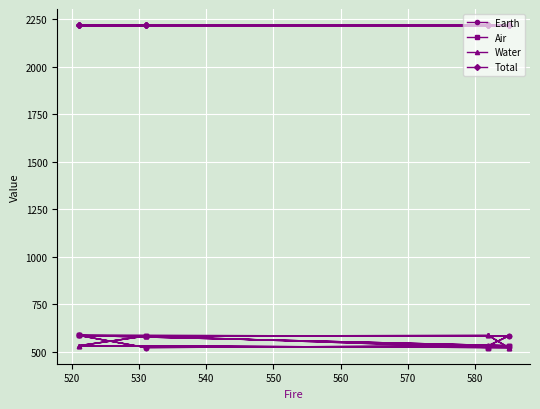

At which label is Water closest to 553?

530